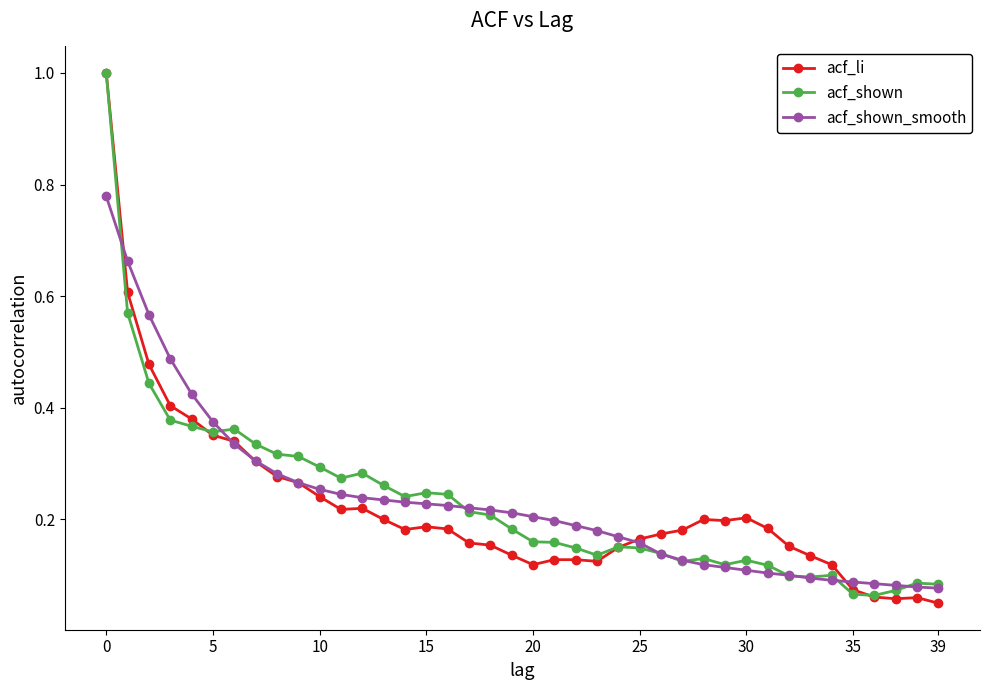

What is the greatest value displayed?

1.0